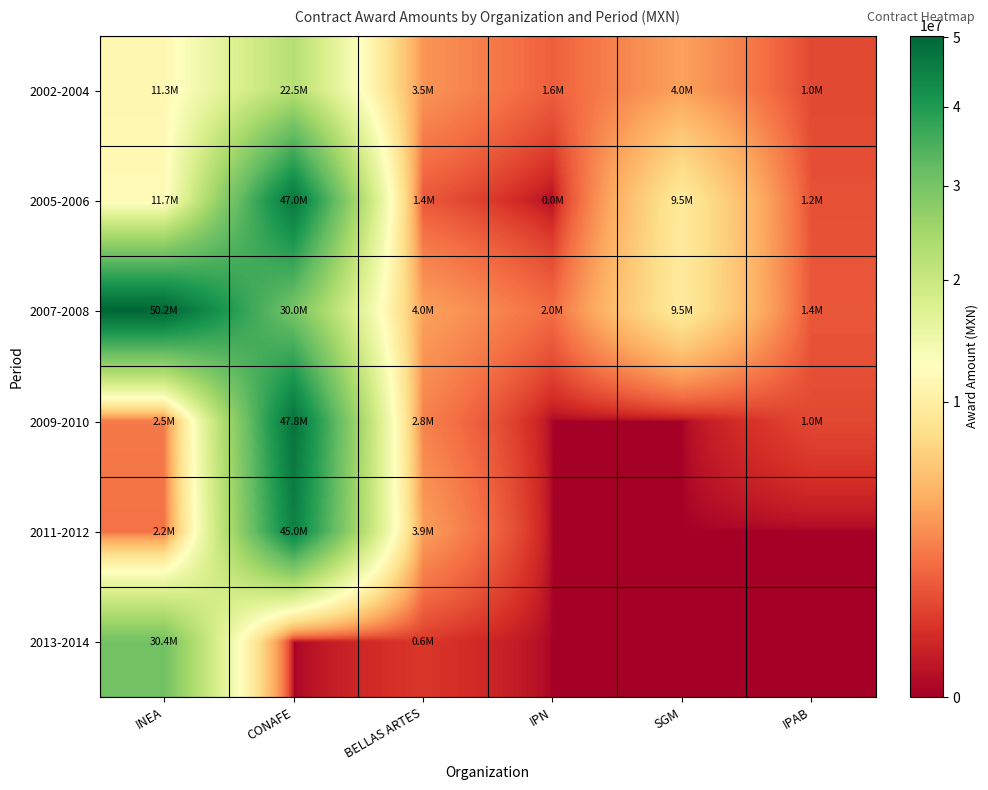

Reading left to right, transcribe all the data shown in this chart.

2002-2004: INEA=11304347.8	CONAFE=22500000.0	BELLAS ARTES=3478260.9	IPN=1580585.0	SGM=4000000.0	IPAB=1000000.0
2005-2006: INEA=11700000.0	CONAFE=47000000.0	BELLAS ARTES=1401000.0	IPN=1240.0	SGM=9500000.0	IPAB=1200000.0
2007-2008: INEA=50217391.3	CONAFE=30000000.0	BELLAS ARTES=4000000.0	IPN=1998447.3	SGM=9500000.0	IPAB=1364000.0
2009-2010: INEA=2499504.8	CONAFE=47750000.0	BELLAS ARTES=2750000.0	IPN=0.0	SGM=0.0	IPAB=1005391.3
2011-2012: INEA=2155172.4	CONAFE=45000000.0	BELLAS ARTES=3913043.5	IPN=0.0	SGM=0.0	IPAB=0.0
2013-2014: INEA=30434782.6	CONAFE=0.0	BELLAS ARTES=646551.7	IPN=0.0	SGM=0.0	IPAB=0.0